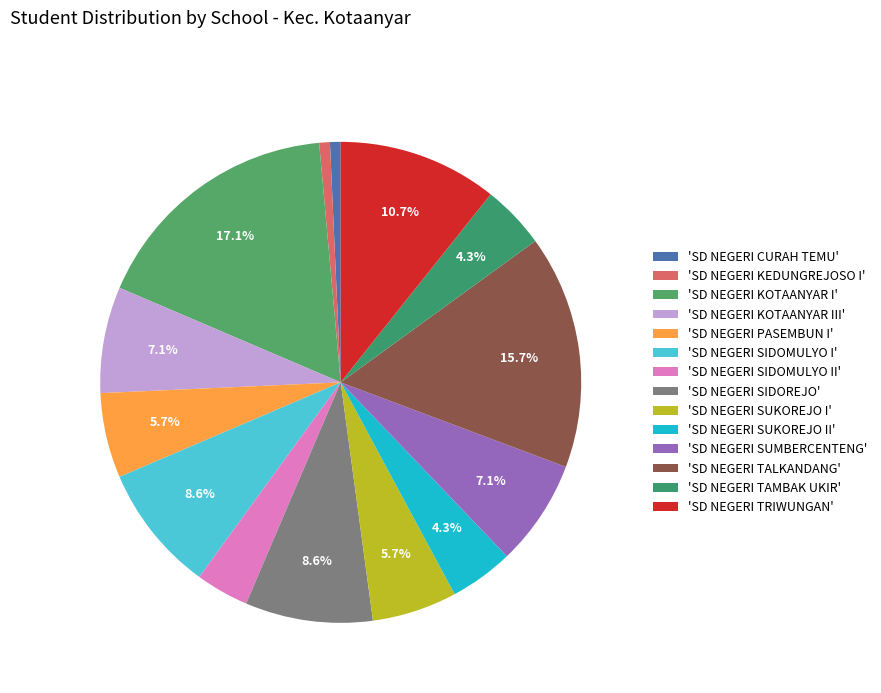

Count the number of slices in the pie.

14